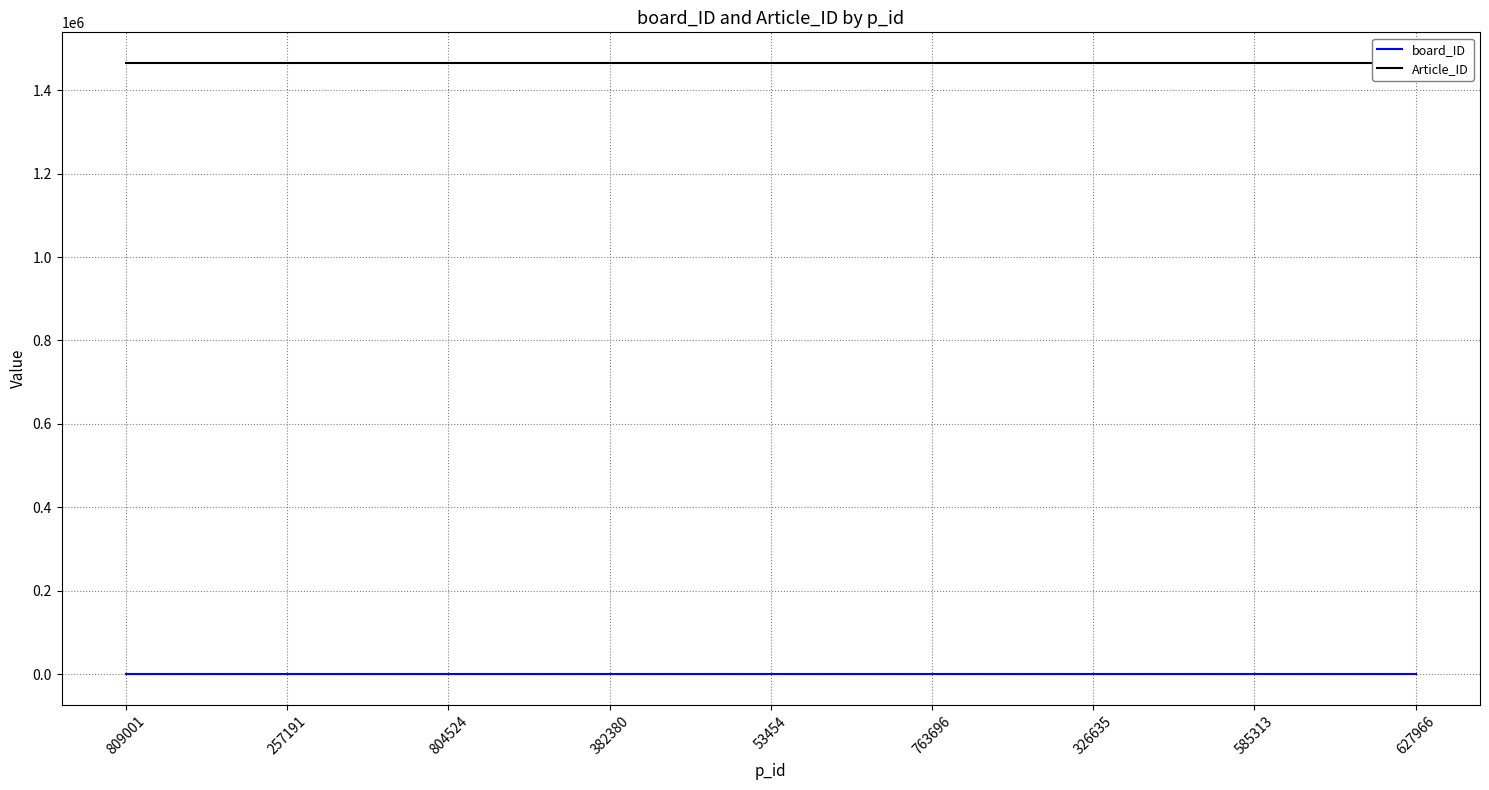

What is the label of the 8th point from the left?

585313